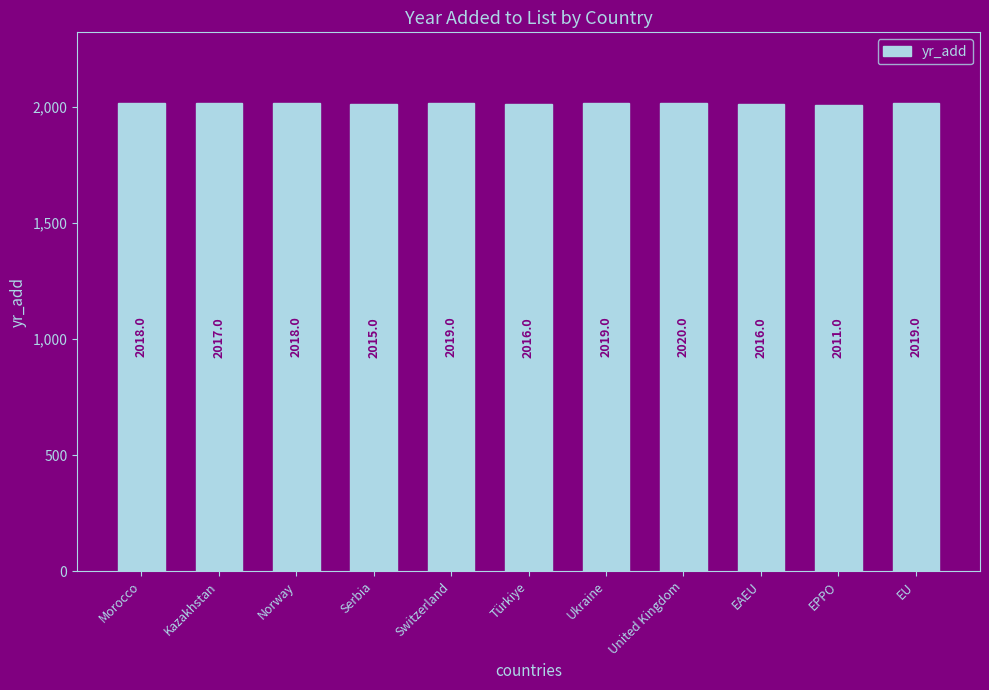

Where is the data nearest to the value 2015?

Serbia